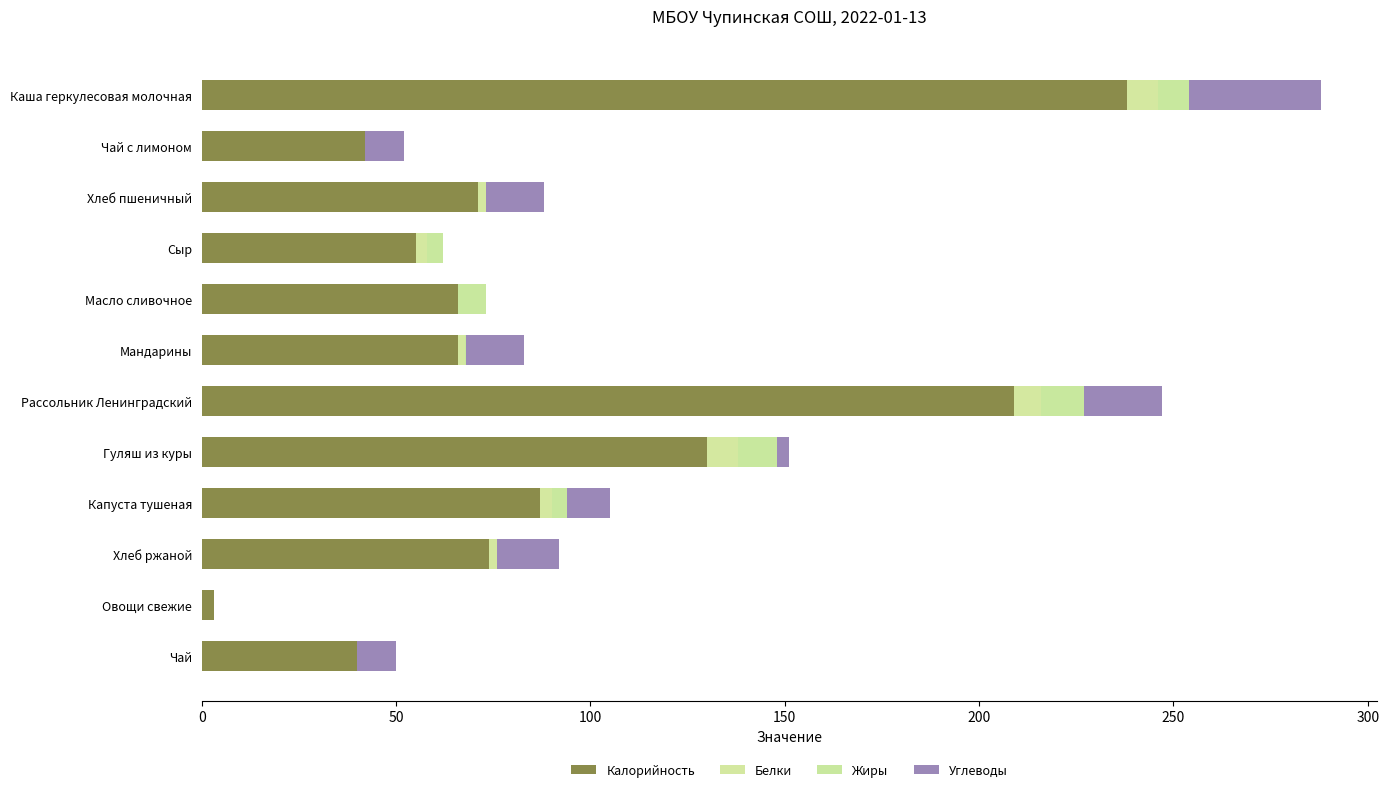

Count the number of data series in this chart.

4